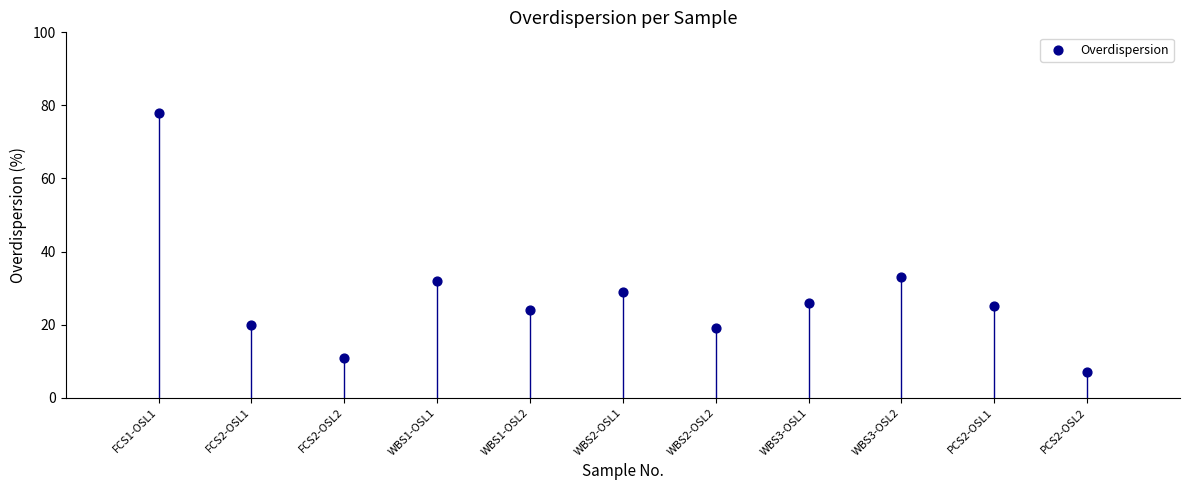

What Y value in the scatter plot is closest to 42?

33